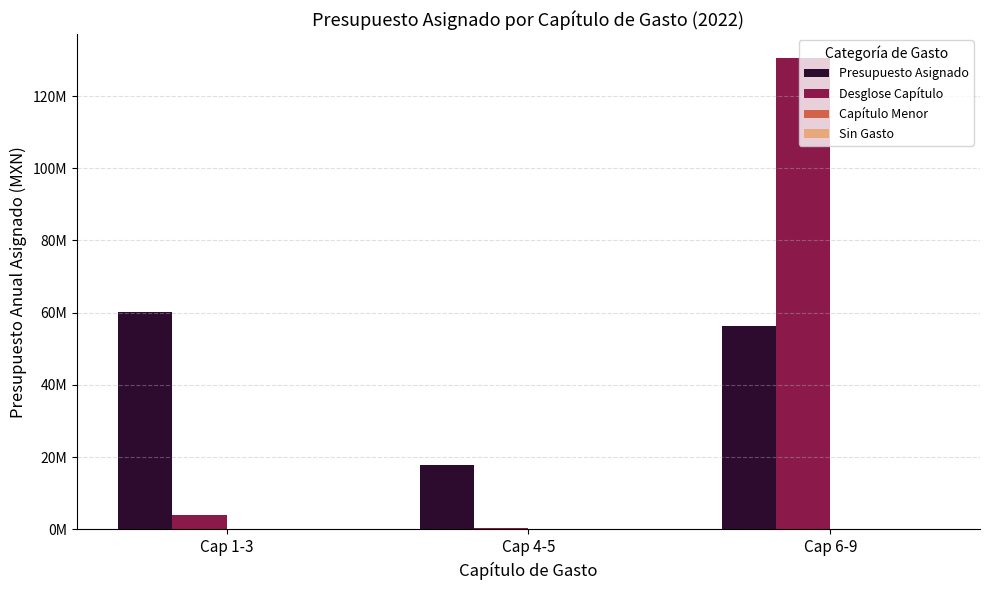

Where is Desglose Capítulo nearest to the value 65429059?

Cap 1-3